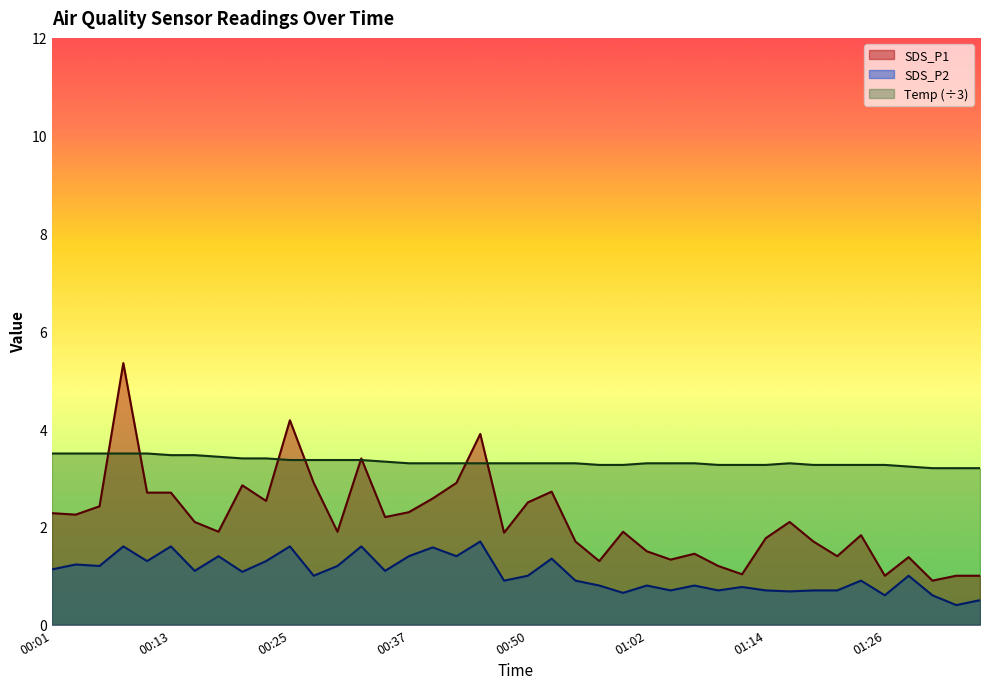

The value of SDS_P1 at 00:28 is 5.1. True or false?

False